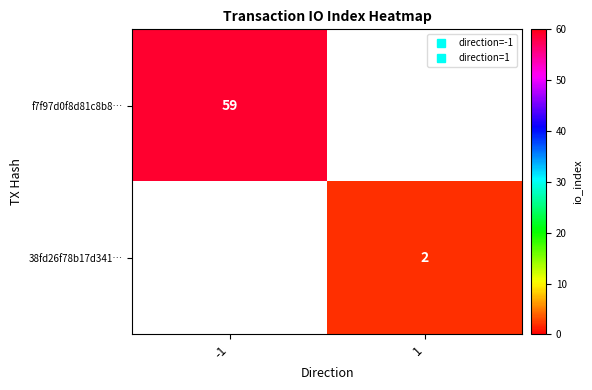

How many distinct data groups are displayed?

2